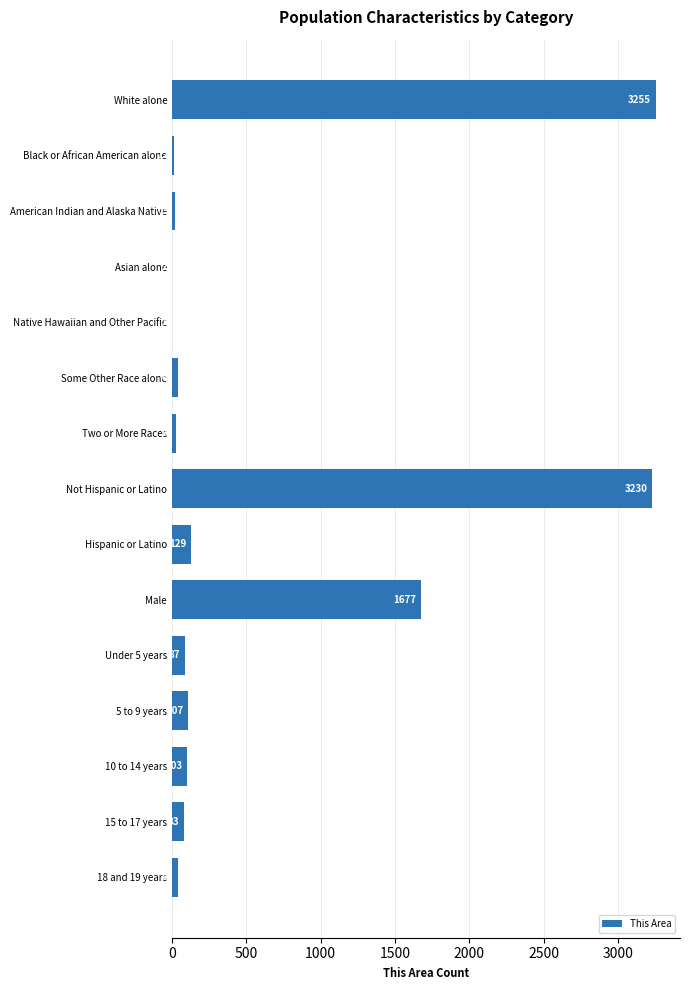

Are the bars horizontal?

Yes